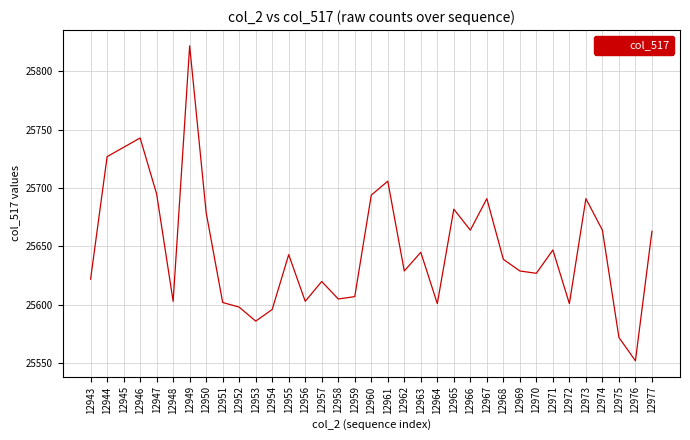

What is the difference between the second highest and minimum values?

191